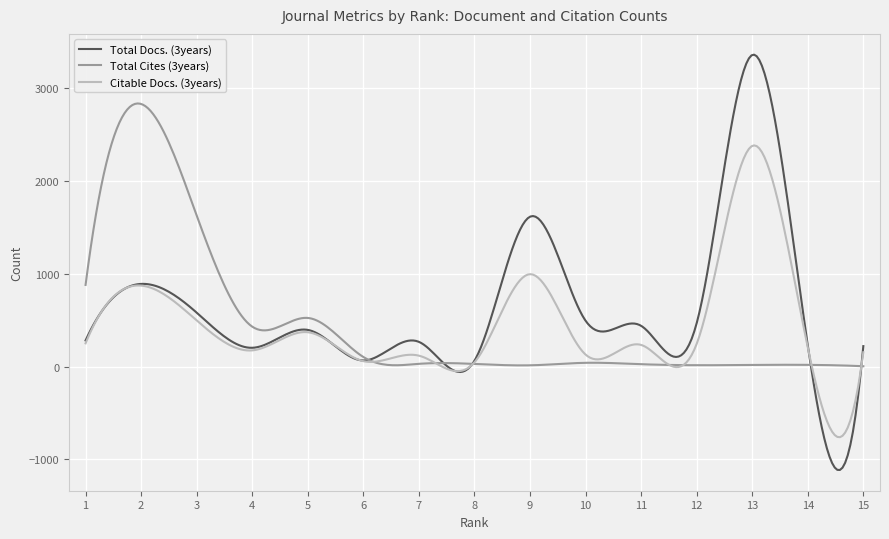

Which series has the largest range (max minus min)?

Total Docs. (3years)